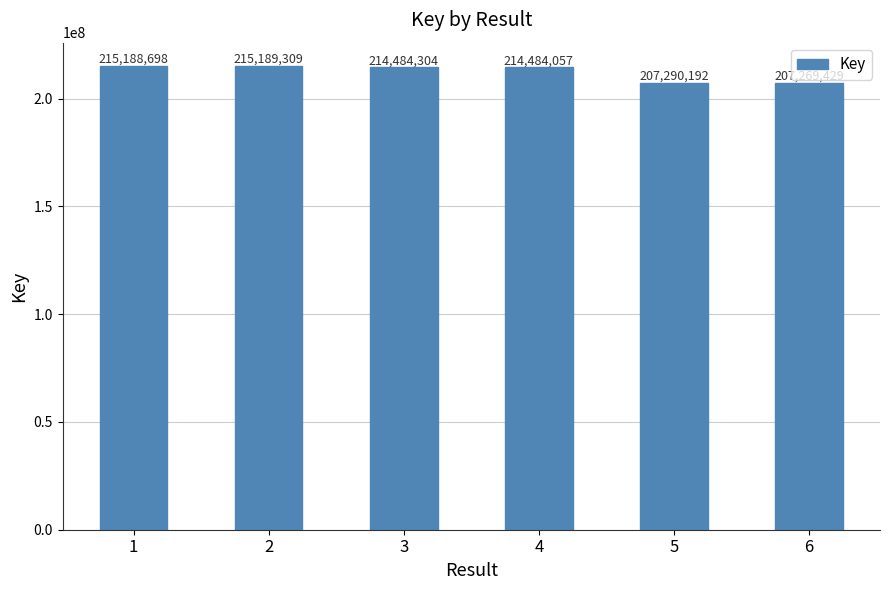

Reading right to left, transcribe all the data shown in this chart.

207269429	207290192	214484057	214484304	215189309	215188698